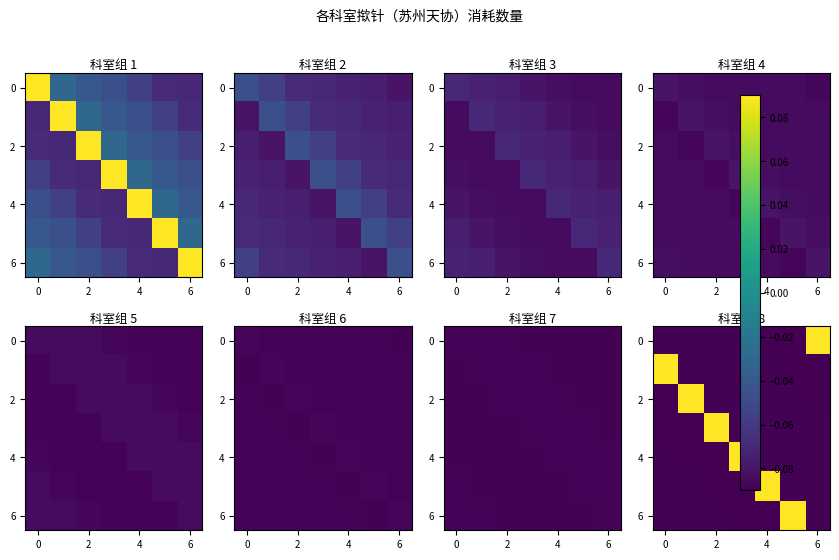

True or false: 2 has a value of -0.1 at 2.

False